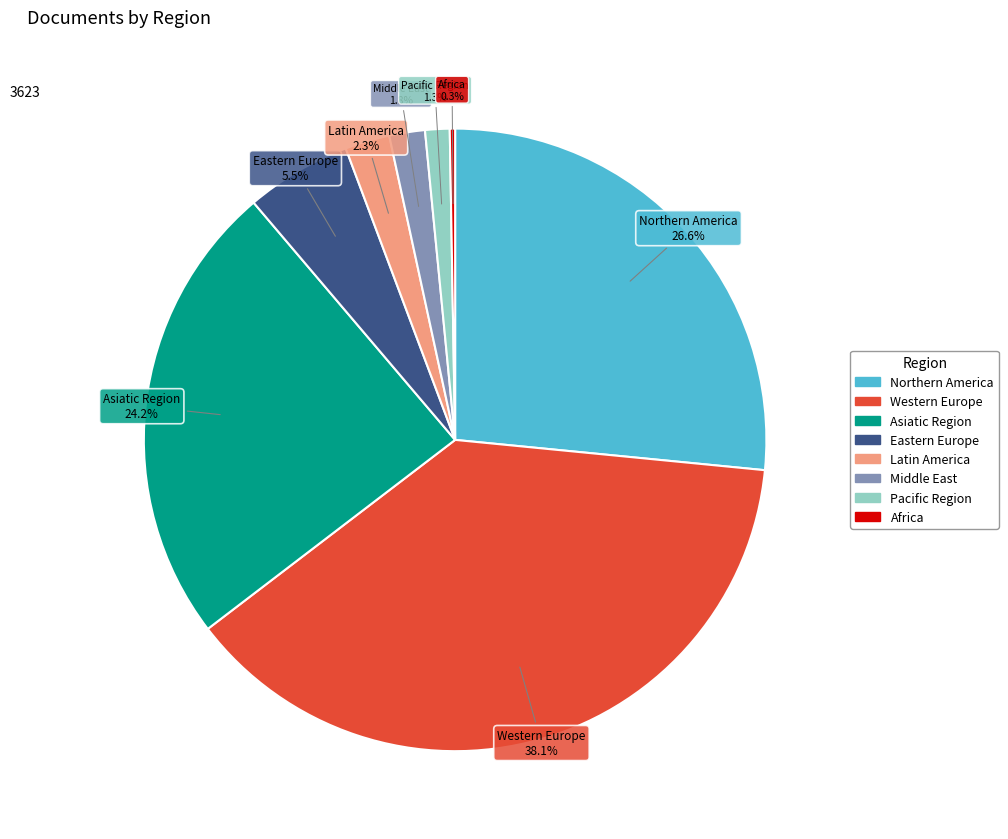

Does any single category account for the majority?

No